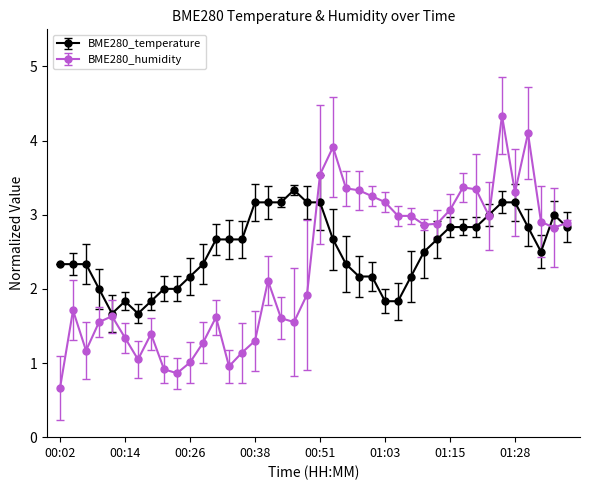

Which series has the largest range (max minus min)?

BME280_humidity